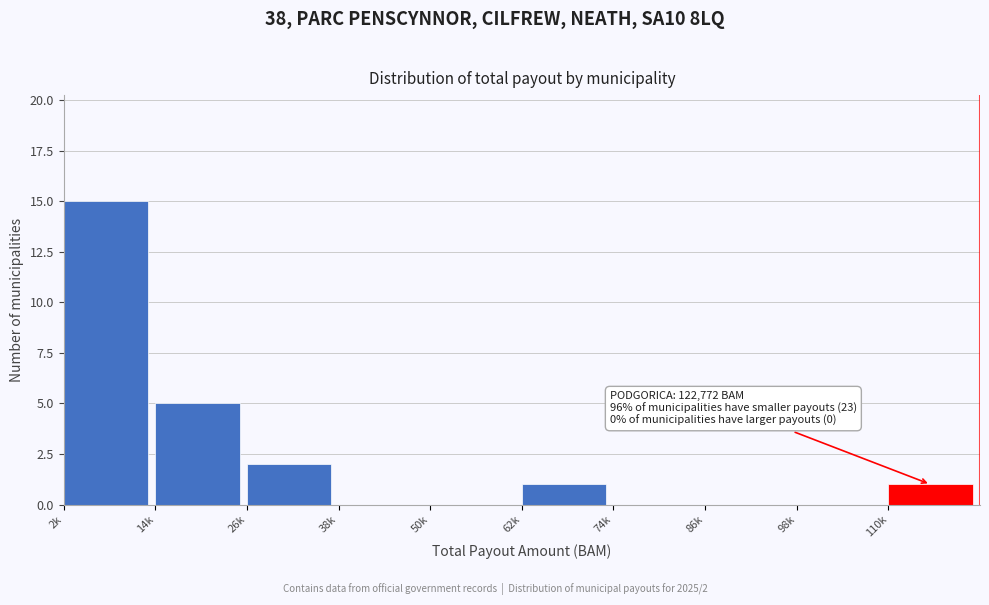

Reading left to right, transcribe all the data shown in this chart.

2k=15	14k=5	26k=2	38k=0	50k=0	62k=1	74k=0	86k=0	98k=0	110k=1